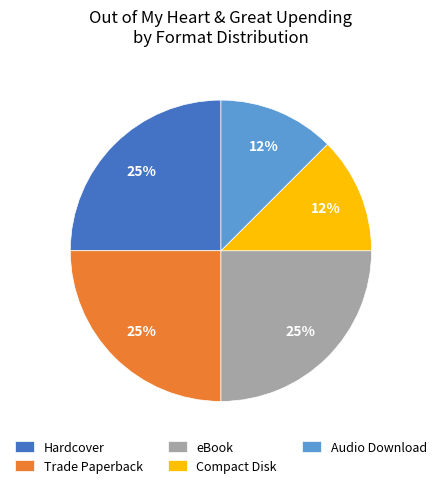

The Hardcover slice represents 31% of the pie. True or false?

False